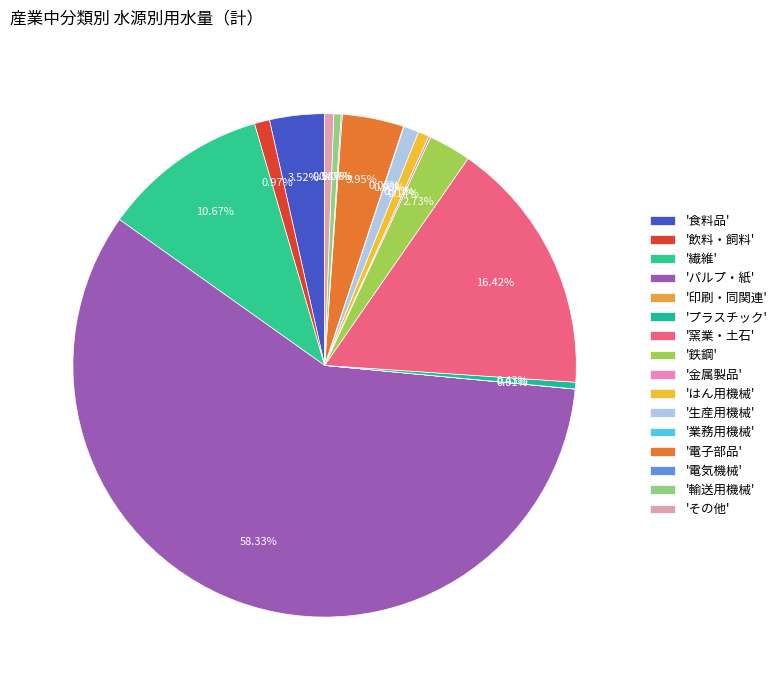

Is there a majority slice in this chart?

Yes